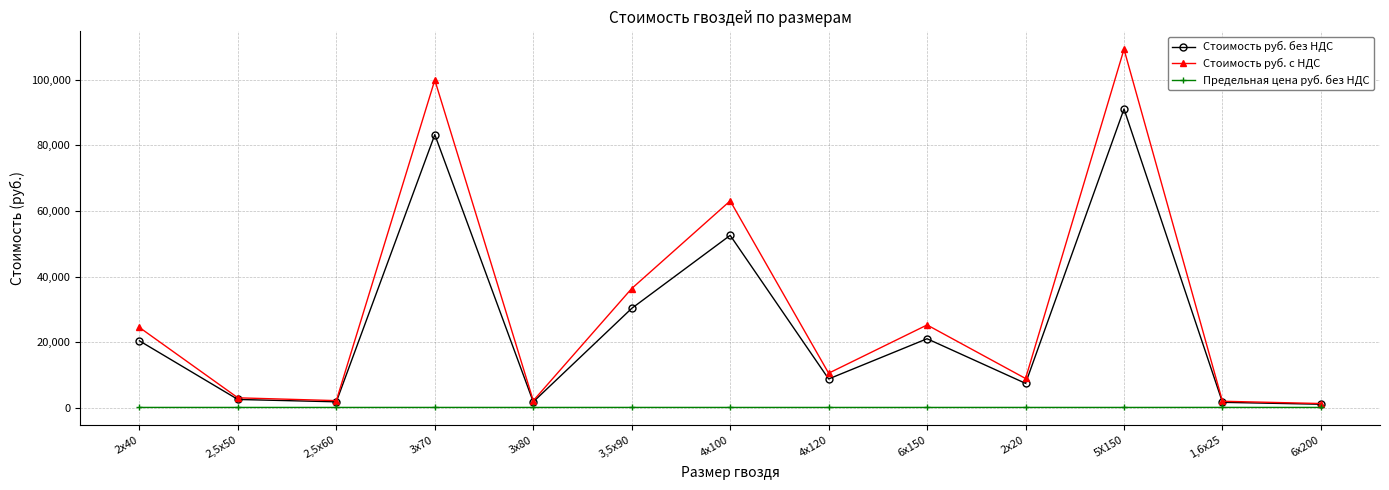

What is the difference between the maximum and minimum values in the Предельная цена руб. без НДС series?

11.3